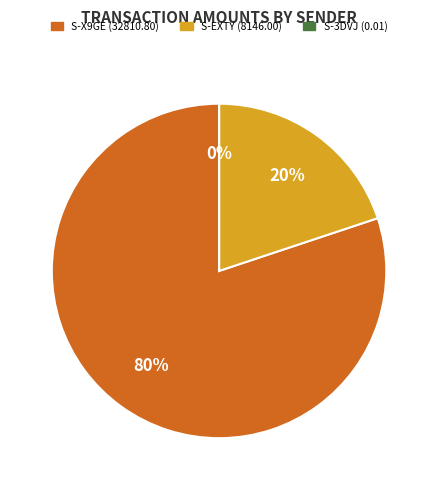

To the nearest percent, what is the average slice percentage?

33%